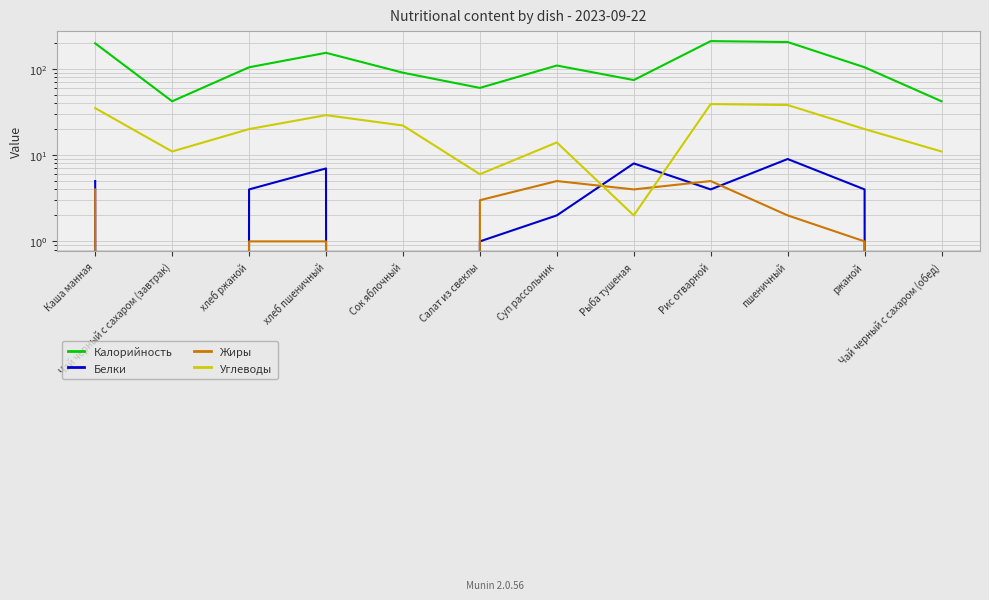

Reading left to right, what are all the values shown in this chart?

Калорийность: 197	42	104	153	90	60	109	74	209	204	104	42
Белки: 5	0	4	7	0	1	2	8	4	9	4	0
Жиры: 4	0	1	1	0	3	5	4	5	2	1	0
Углеводы: 35	11	20	29	22	6	14	2	39	38	20	11